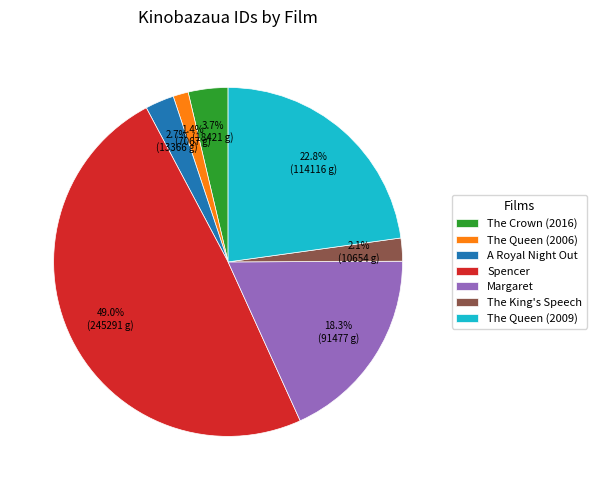

Count the number of slices in the pie.

7